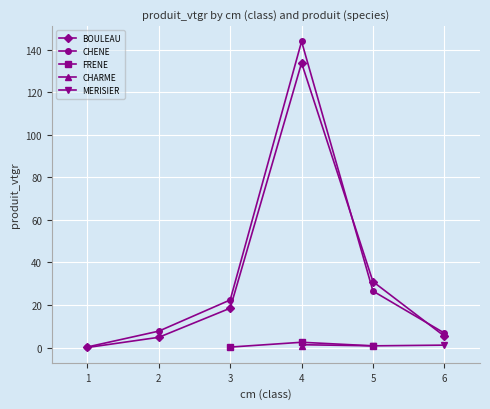

The value of BOULEAU at 4 is 133.7. True or false?

True